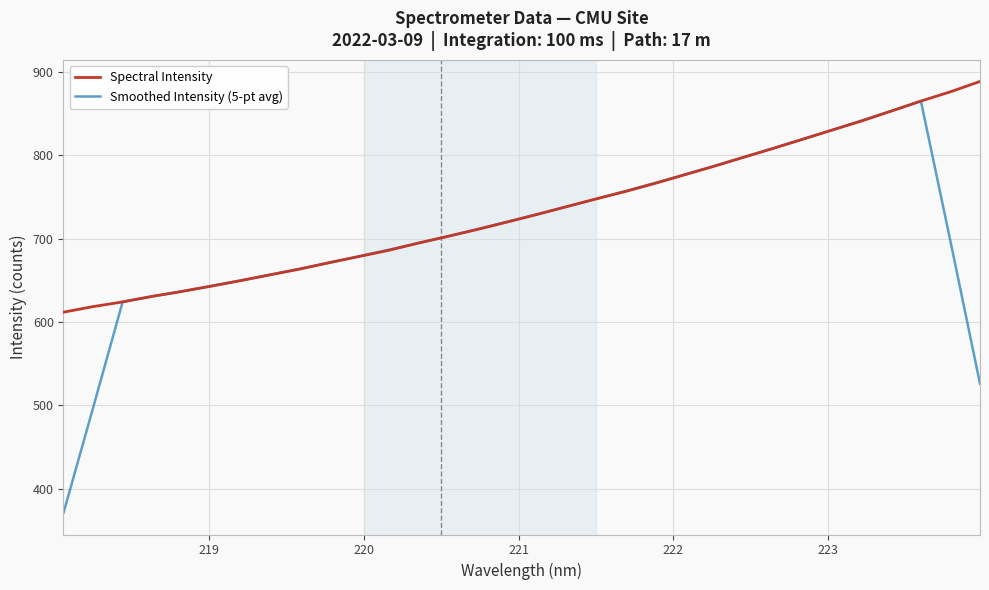

Which series has the largest total across all categories?

Spectral Intensity